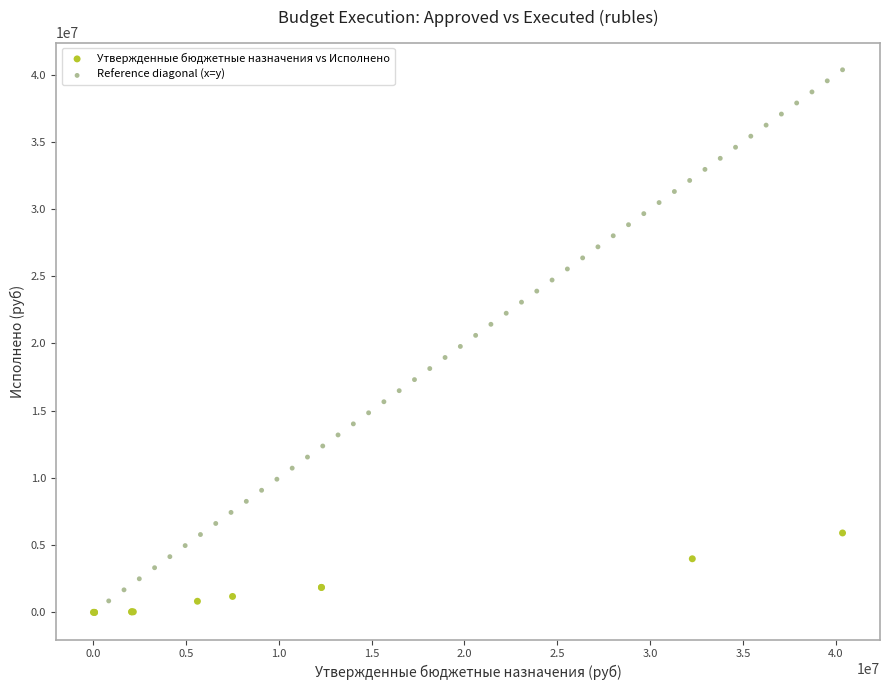

Which series reaches the maximum Y coordinate?

Reference diagonal (x=y)